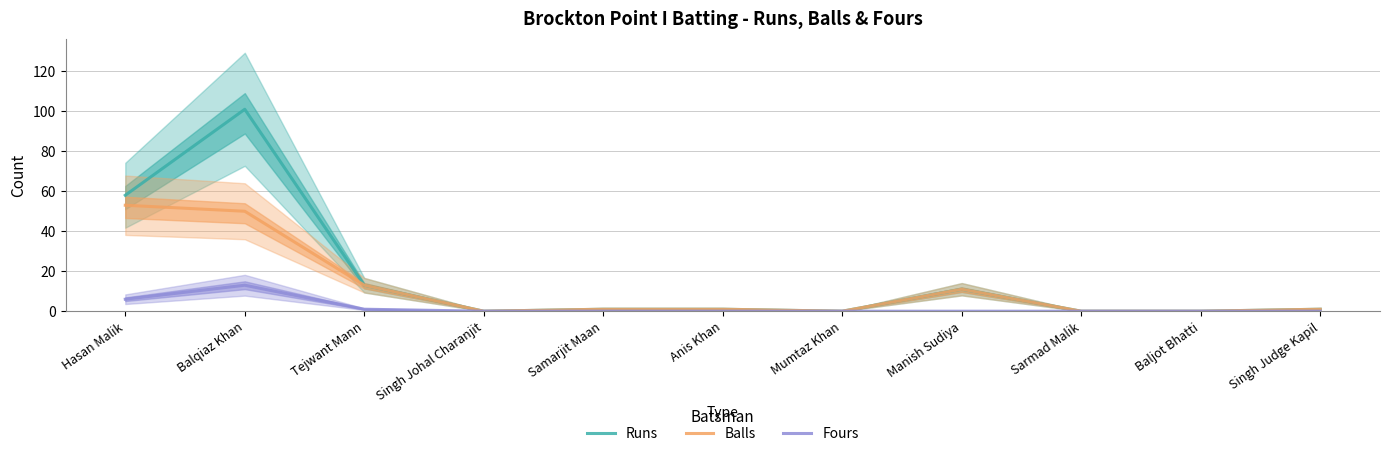

At which category does the chart reach its peak across all series?

Balqiaz Khan